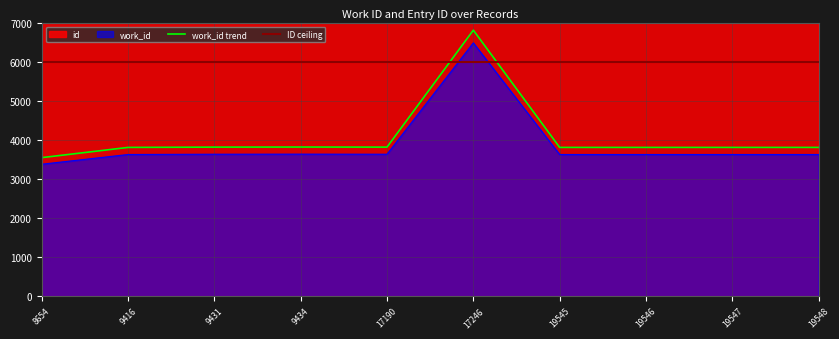

The work_id series shows 6486.6 at 9416. True or false?

False